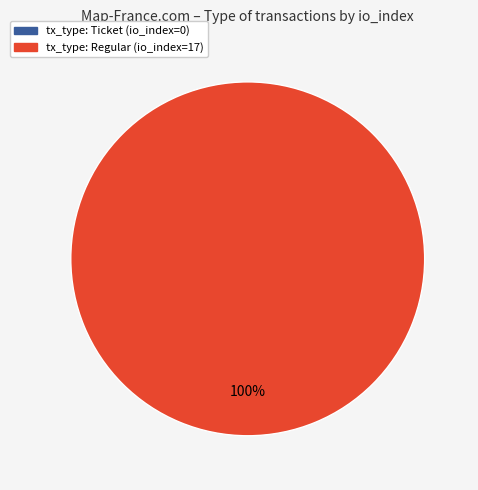

To the nearest percent, what is the average slice percentage?

50%